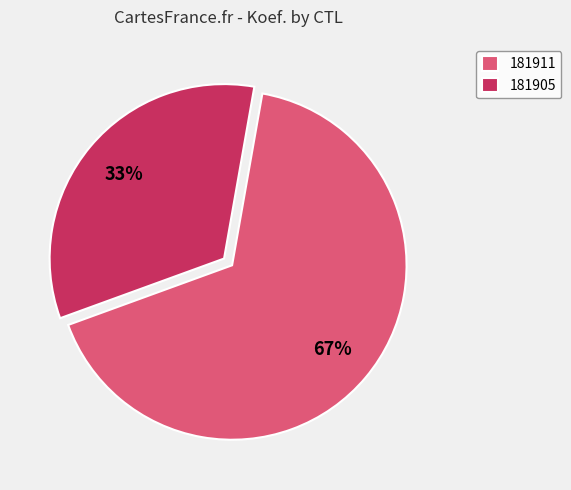

To the nearest percent, what portion does 181905 represent?

33%